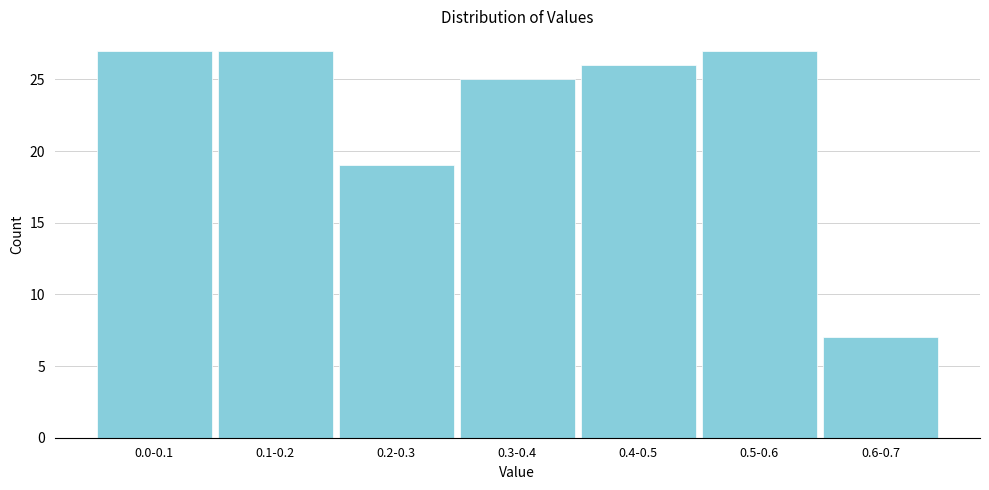

Reading right to left, what are all the values shown in this chart?

7	27	26	25	19	27	27